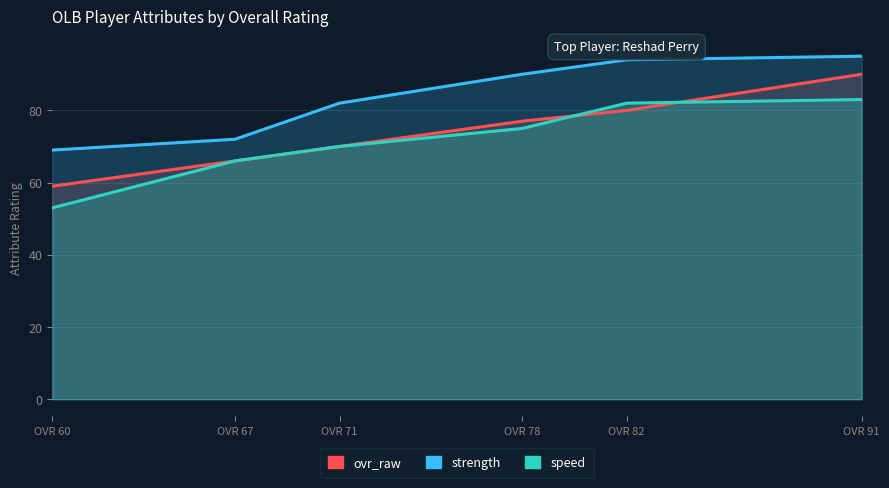

How many lines are shown in the chart?

3